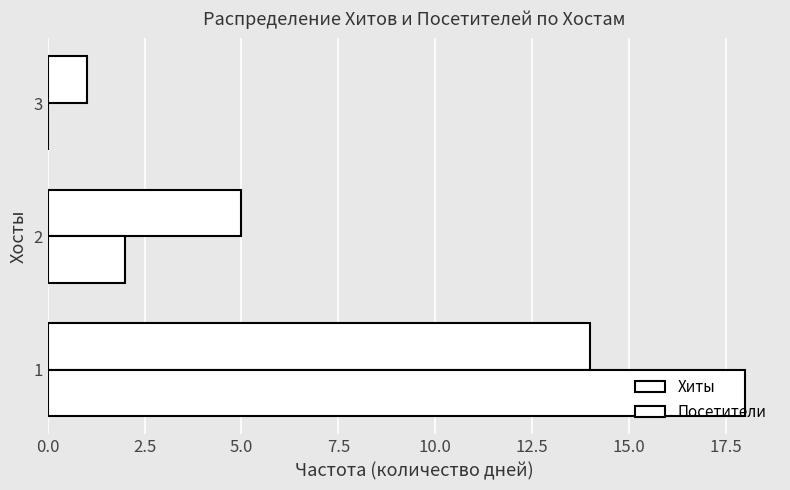

Reading left to right, extract all data points from this chart.

Хиты: 14	5	1
Посетители: 18	2	0